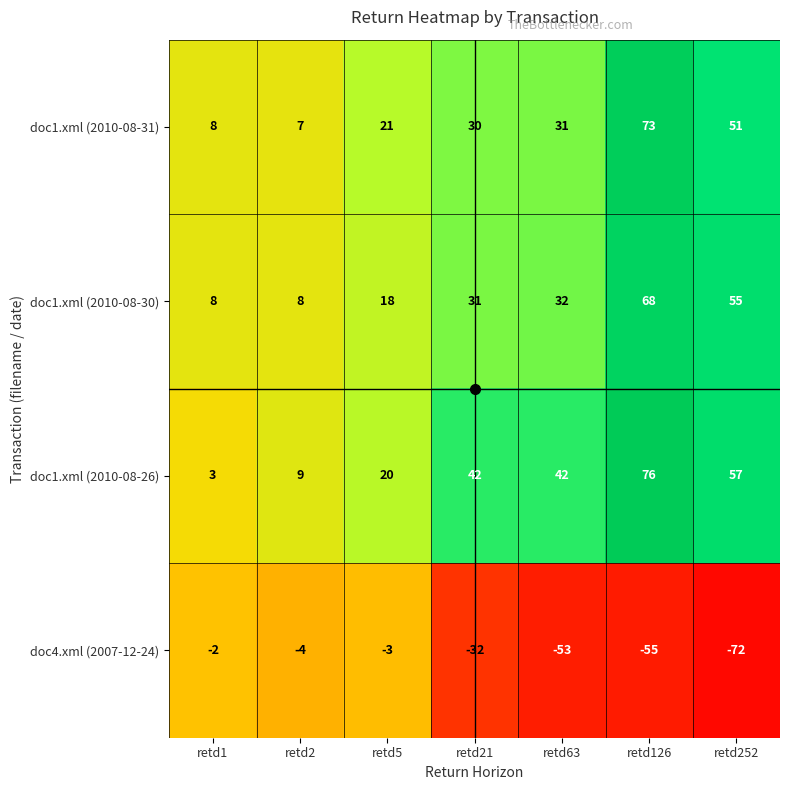

The value of doc4.xml (2007-12-24) at retd63 is -53. True or false?

True